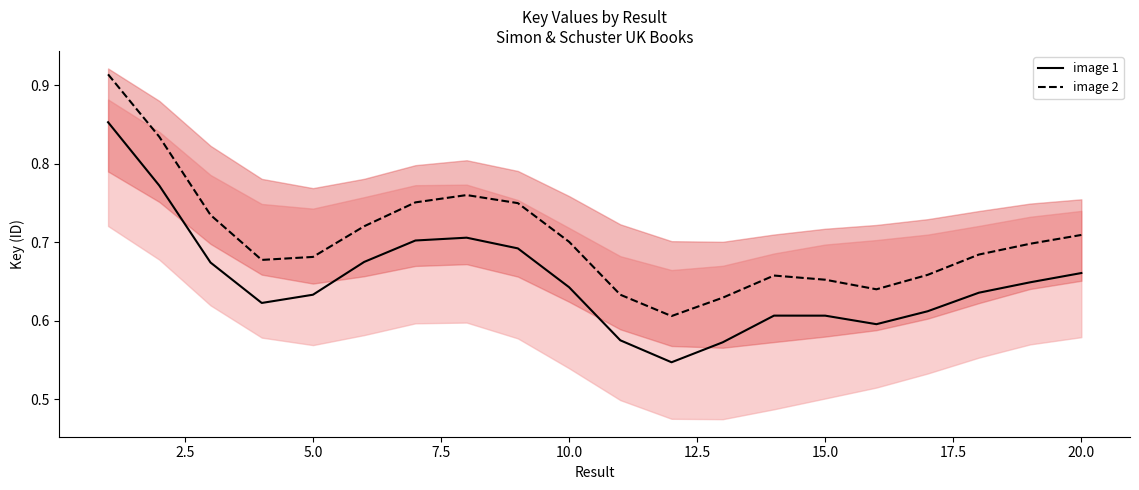

True or false: image 2 and image 1 intersect in this chart.

False